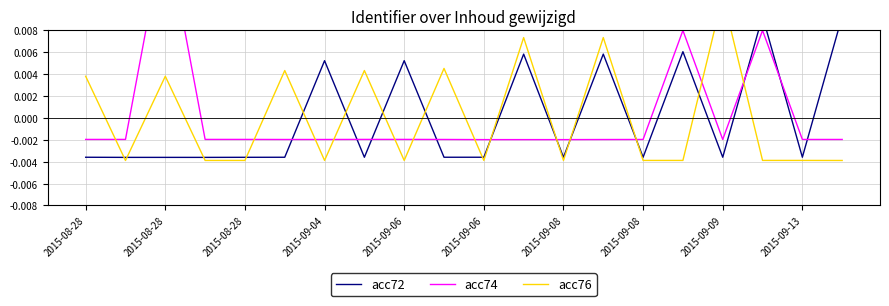

The value of acc76 at 15 is -0.0. True or false?

False